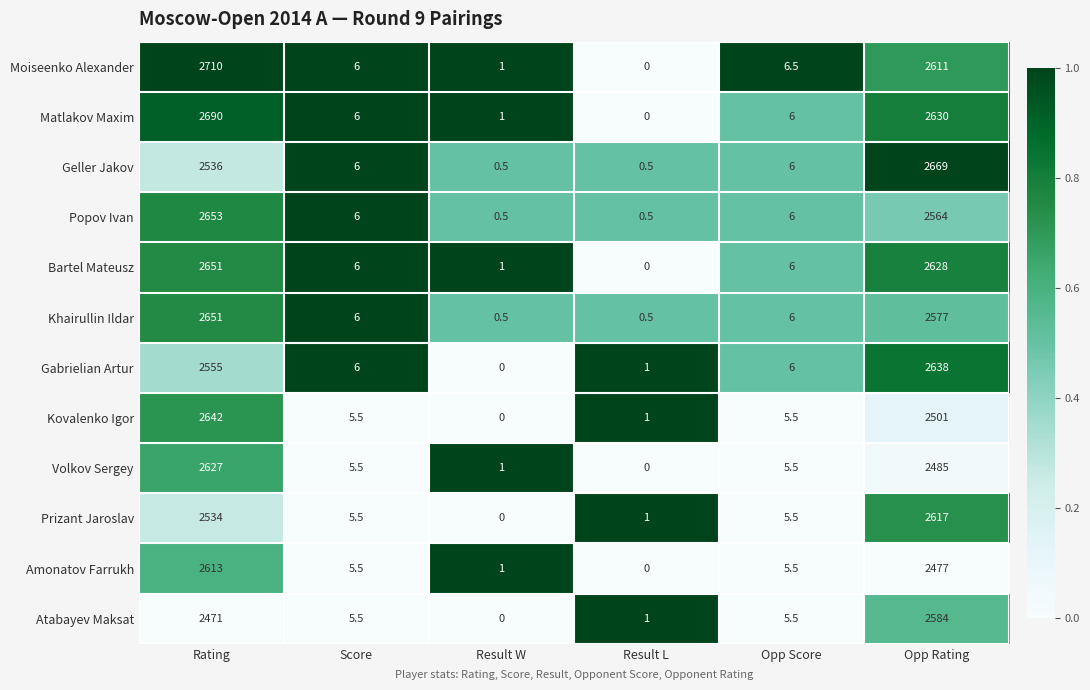

Which series has the largest total across all categories?

Moiseenko Alexander